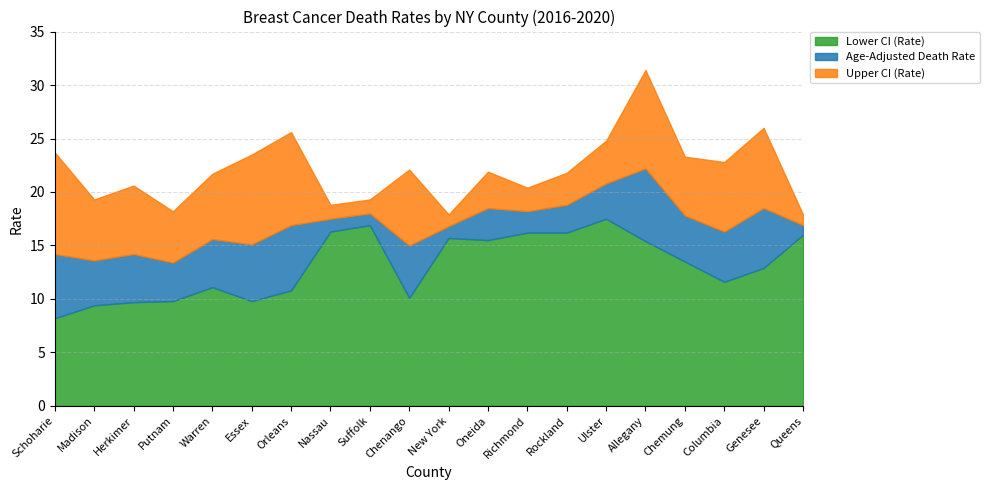

What position from the left is Columbia?

18